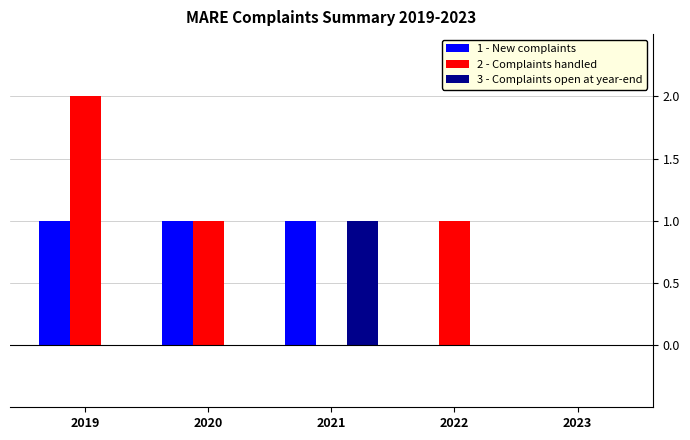

Are the bars grouped side by side (vs. stacked)?

Yes